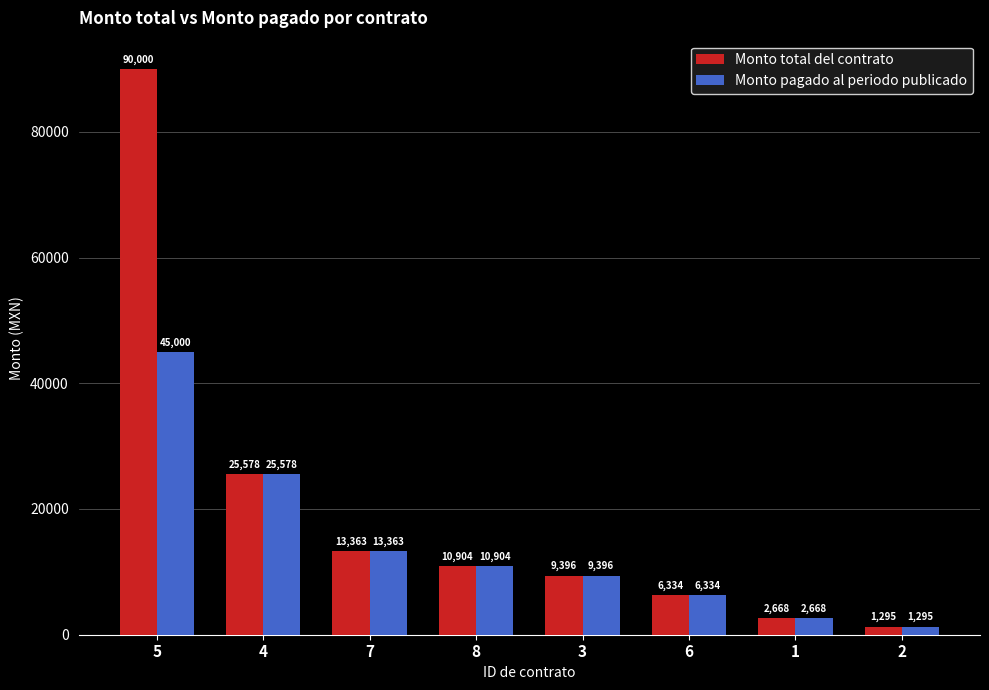

What is the sum of the Monto pagado al periodo publicado values at 4 and 5?

70578.0